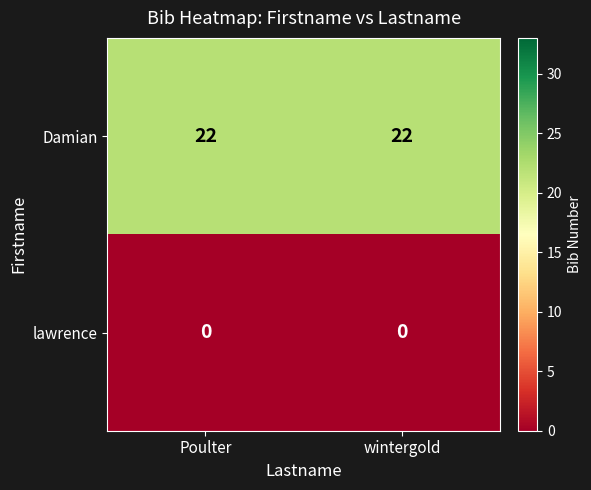

Is the value of Damian at Poulter greater than the value of lawrence at wintergold?

Yes